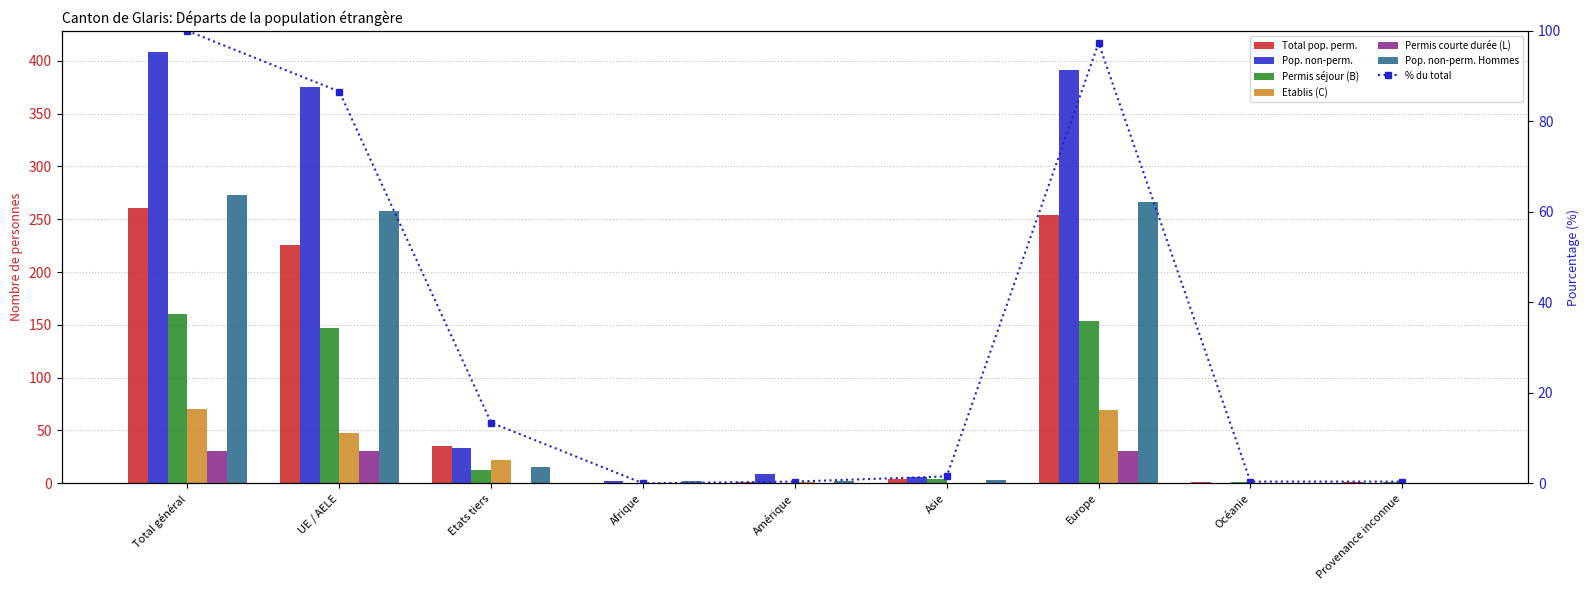

The Etablis (C) series shows 69 at Europe. True or false?

True